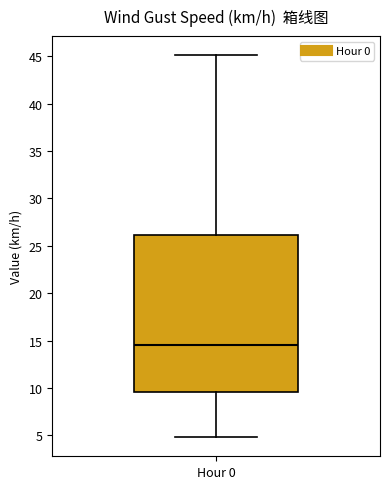

Transcribe this box plot: give where the median line is, the range the box spans, and where the two whiskers end, as read against the y-axis. The values are not printed on the chart, so give them approximately, as read against the axis.

median 14.5, box 9.5 to 26.0, whiskers 5.0 to 45.0